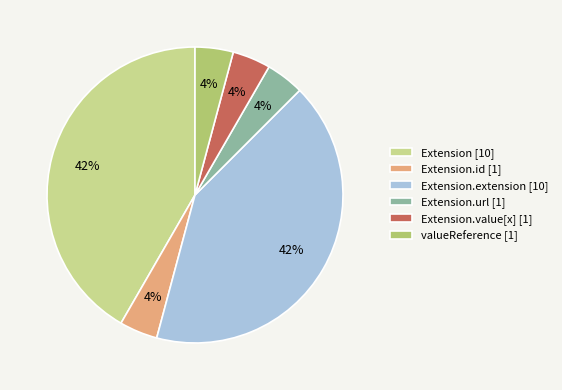

Combined, do Extension.url [1] and Extension.extension [10] account for over 50%?

No